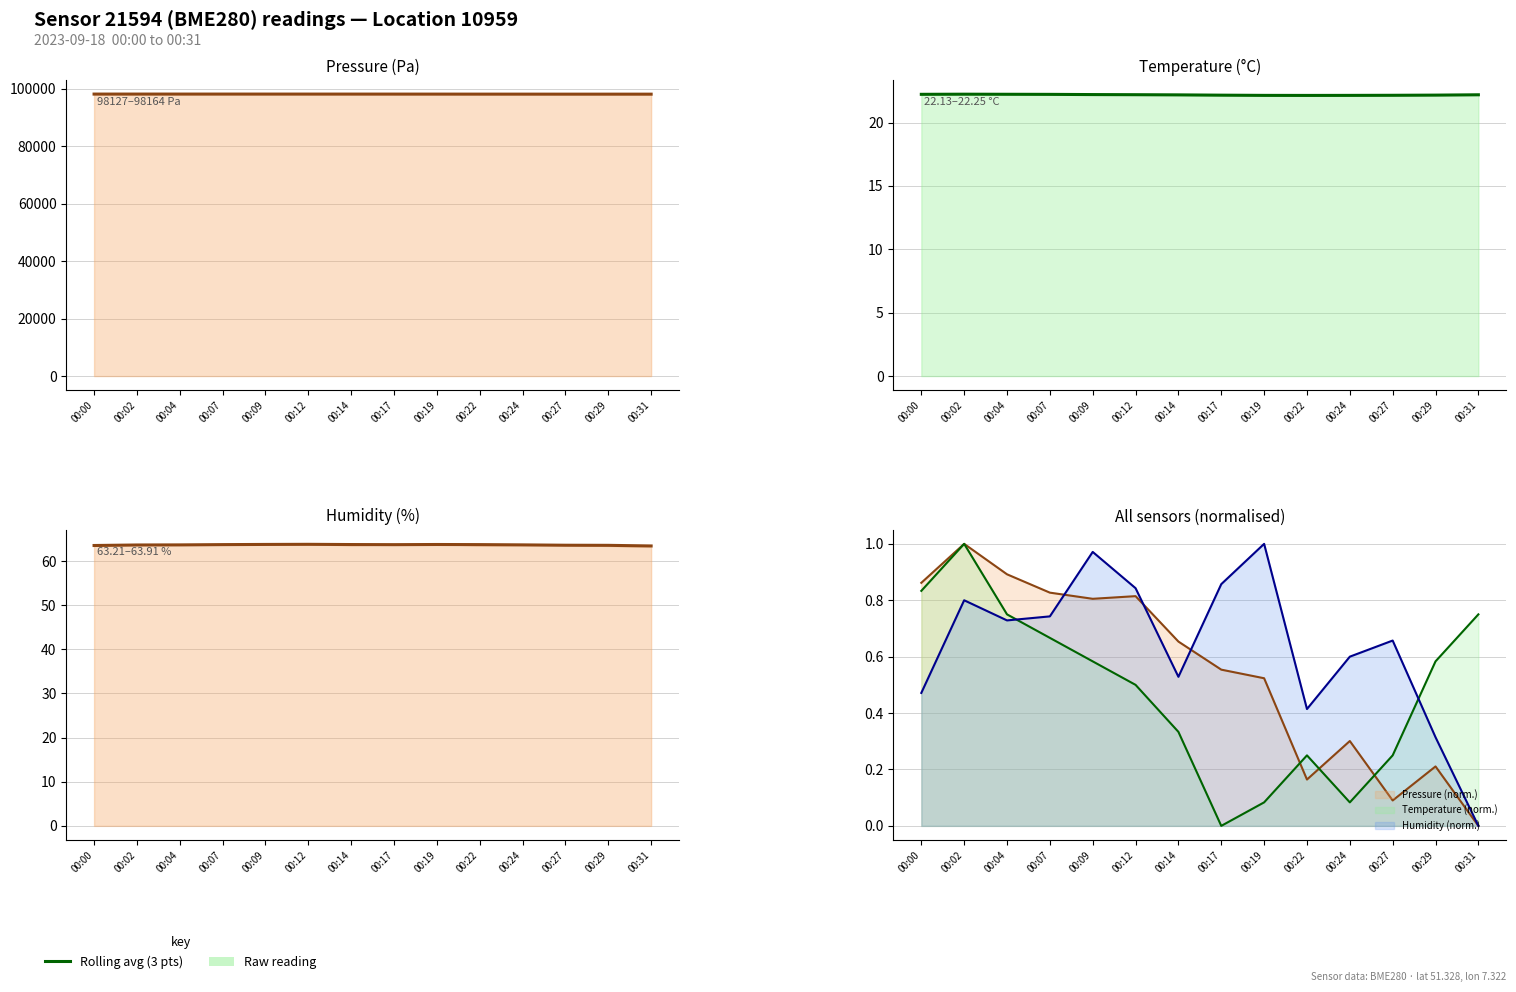

Reading right to left, what are all the values shown in this chart?

00:31=63.4	00:29=63.6	00:27=63.6	00:24=63.7	00:22=63.7	00:19=63.8	00:17=63.7	00:14=63.8	00:12=63.8	00:09=63.8	00:07=63.7	00:04=63.7	00:02=63.7	00:00=63.5